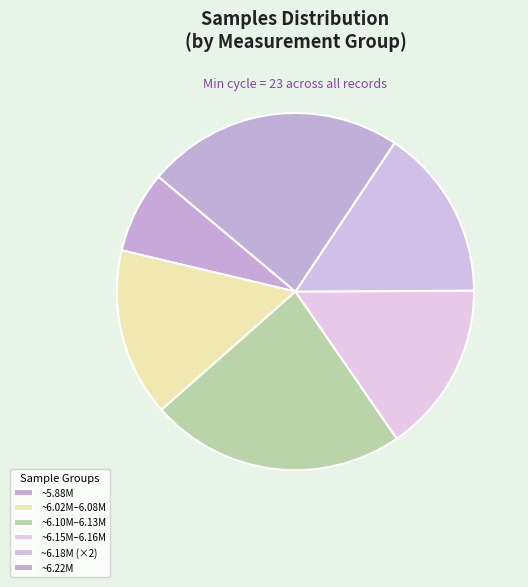

How many segments does this pie chart have?

6